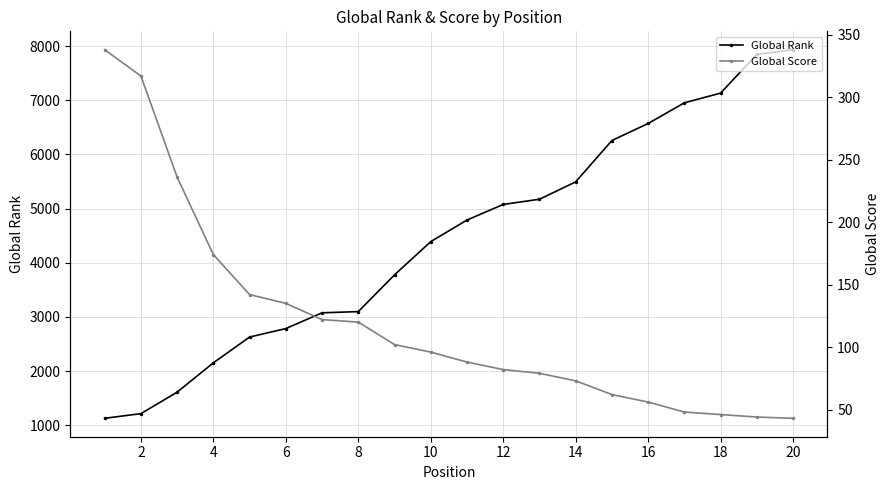

How many series are shown in this chart?

2